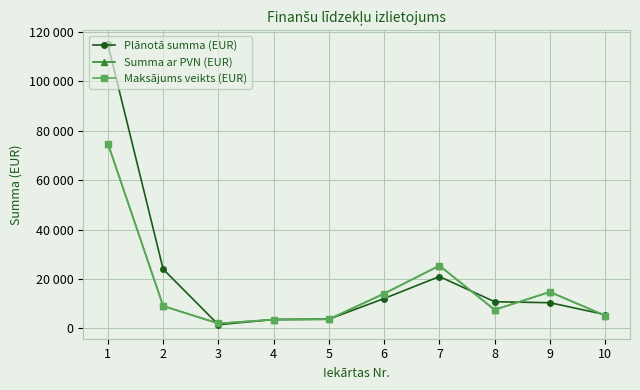

The value of Plānotā summa (EUR) at 7 is 8706.4. True or false?

False